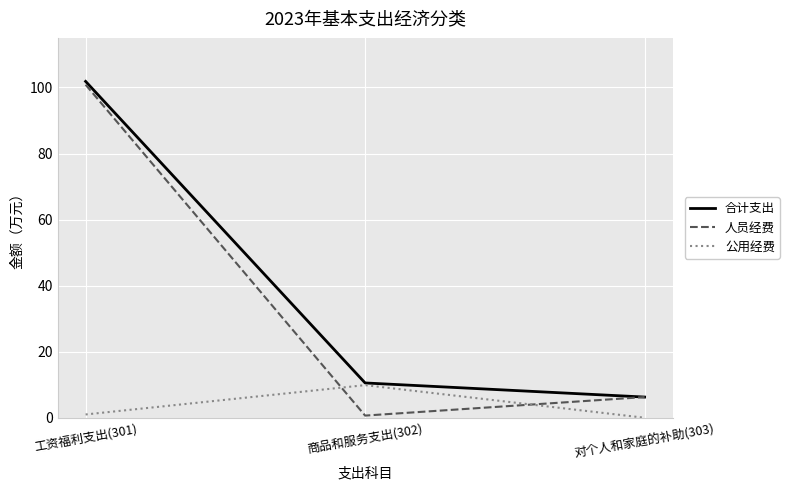

Reading right to left, list all the values displayed in this chart.

合计支出: 6.3	10.5	101.8
人员经费: 6.3	0.7	100.8
公用经费: 0.0	9.9	1.0